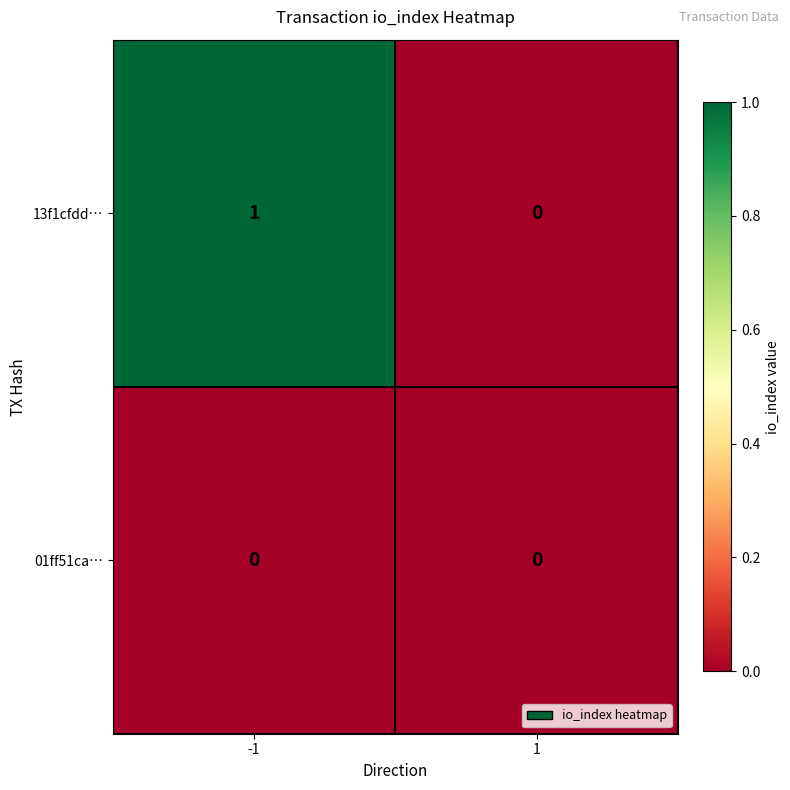

Which series has the largest total across all categories?

13f1cfdd…